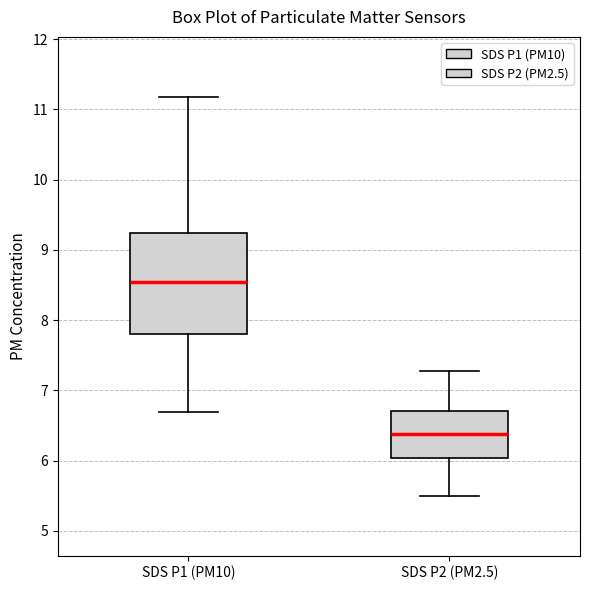

Reading left to right, transcribe this box plot: for each box, give where its median line is, the range the box spans, and where its two whiskers end, as read against the y-axis. The values are not printed on the chart, so give them approximately, as read against the axis.

SDS P1 (PM10): median 8.5, box 7.8 to 9.2, whiskers 6.7 to 11.2
SDS P2 (PM2.5): median 6.4, box 6.0 to 6.7, whiskers 5.5 to 7.3